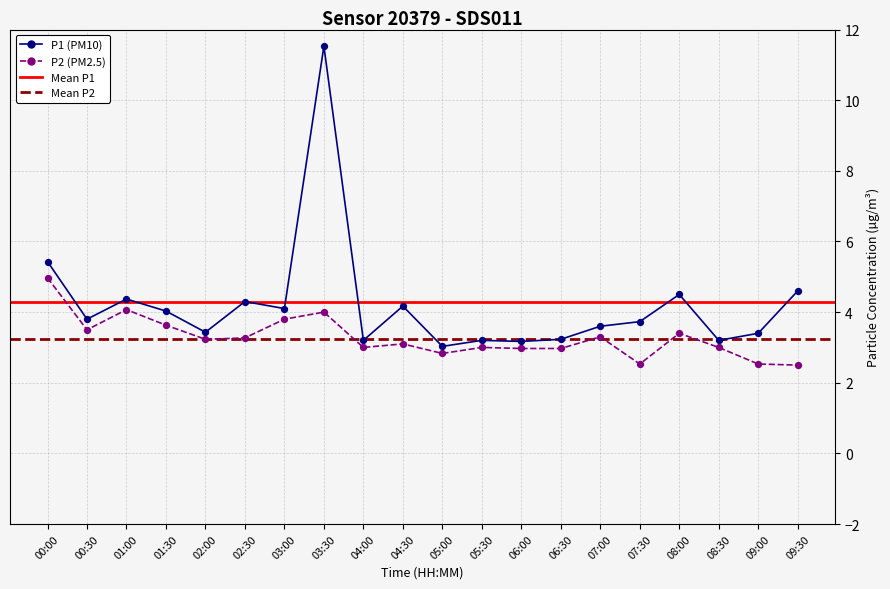

Which series has the largest total across all categories?

P1